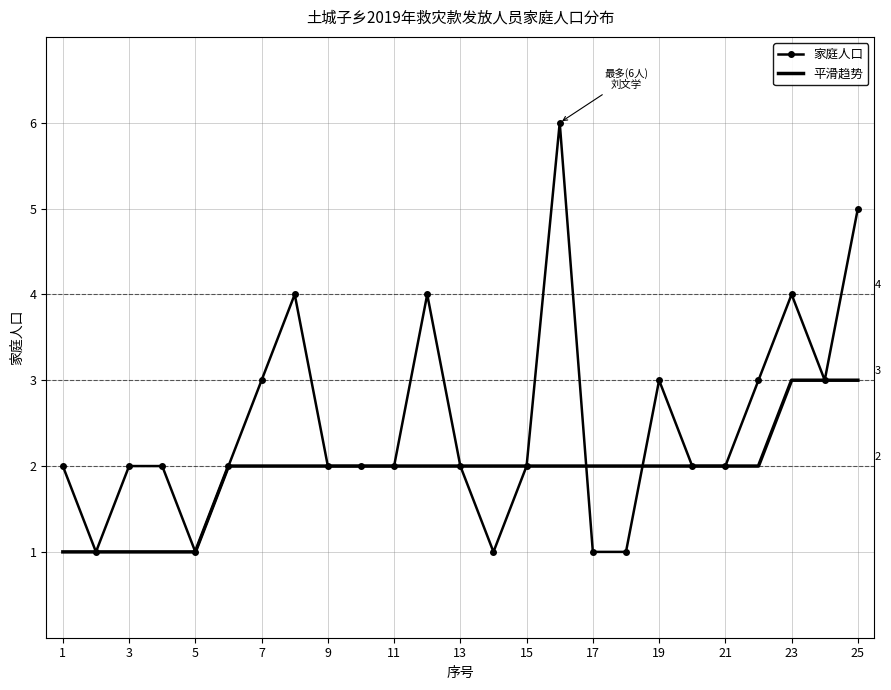

Which series has the widest spread of values?

家庭人口